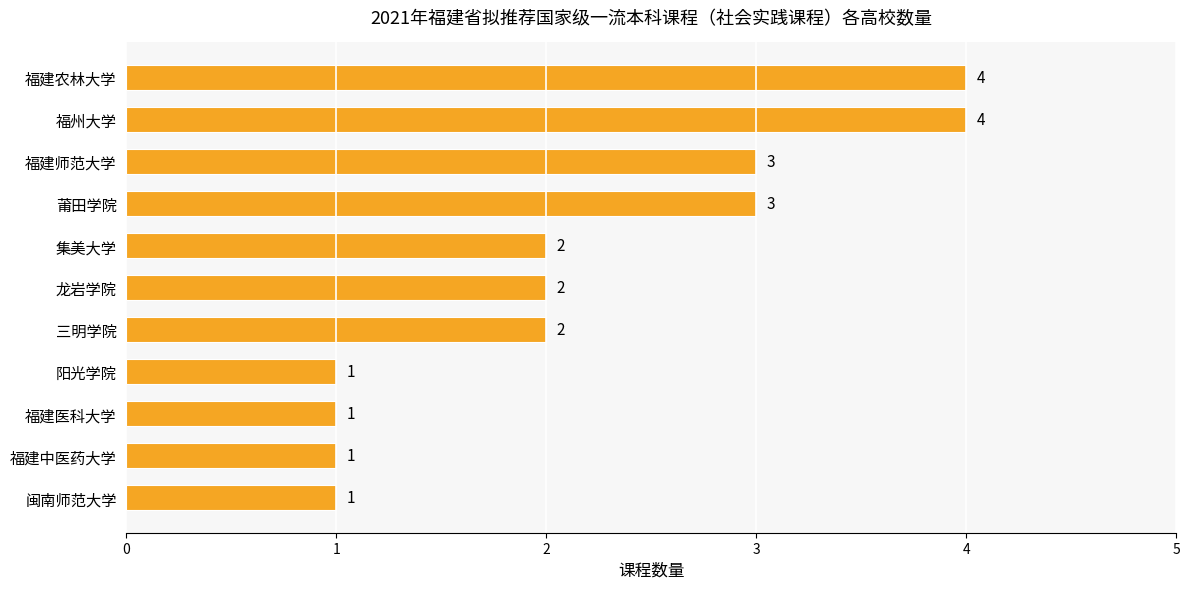

Is it true that the value at 三明学院 is 1?

False